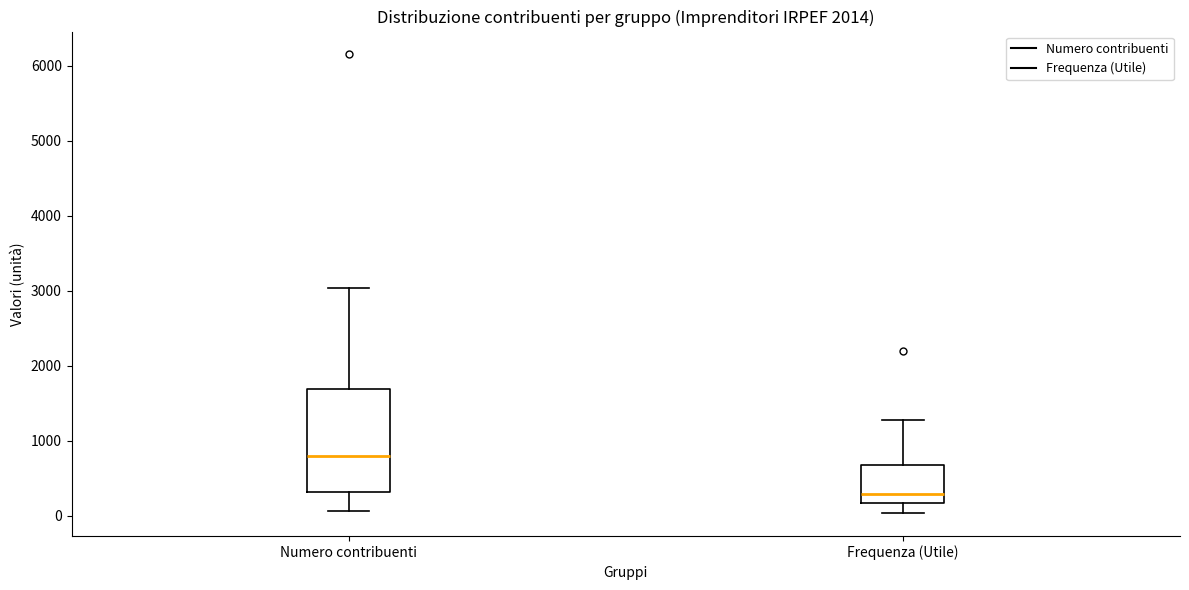

Reading left to right, transcribe this box plot: for each box, give where its median line is, the range the box spans, and where its two whiskers end, as read against the y-axis. The values are not printed on the chart, so give them approximately, as read against the axis.

Numero contribuenti: median 800, box 300 to 1700, whiskers 100 to 3000
Frequenza (Utile): median 300, box 200 to 700, whiskers 0 to 1300